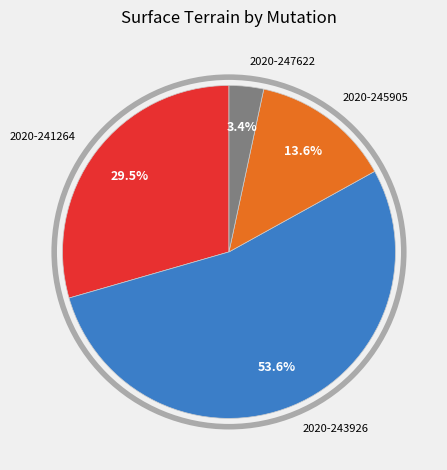

Rank the categories by value from highest to lowest.

2020-243926, 2020-241264, 2020-245905, 2020-247622